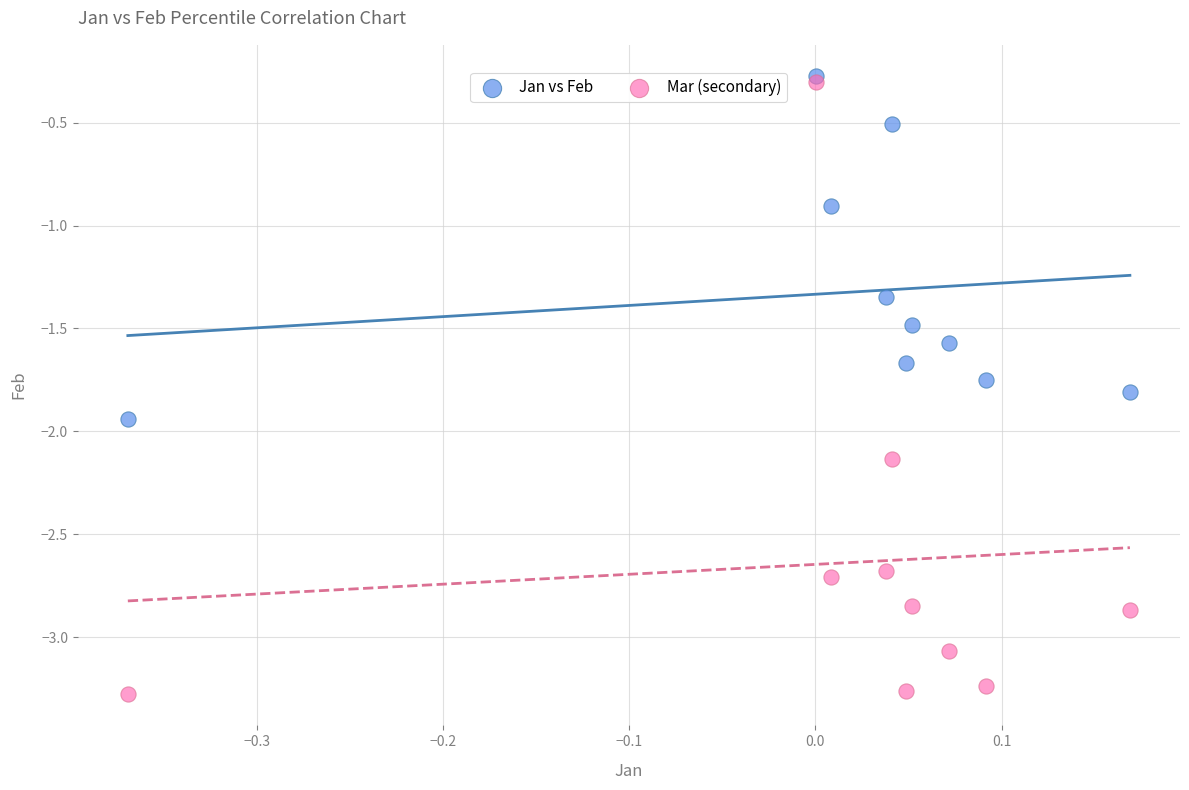

In the Mar (secondary) series, what Y value is closest to -1?

-0.3